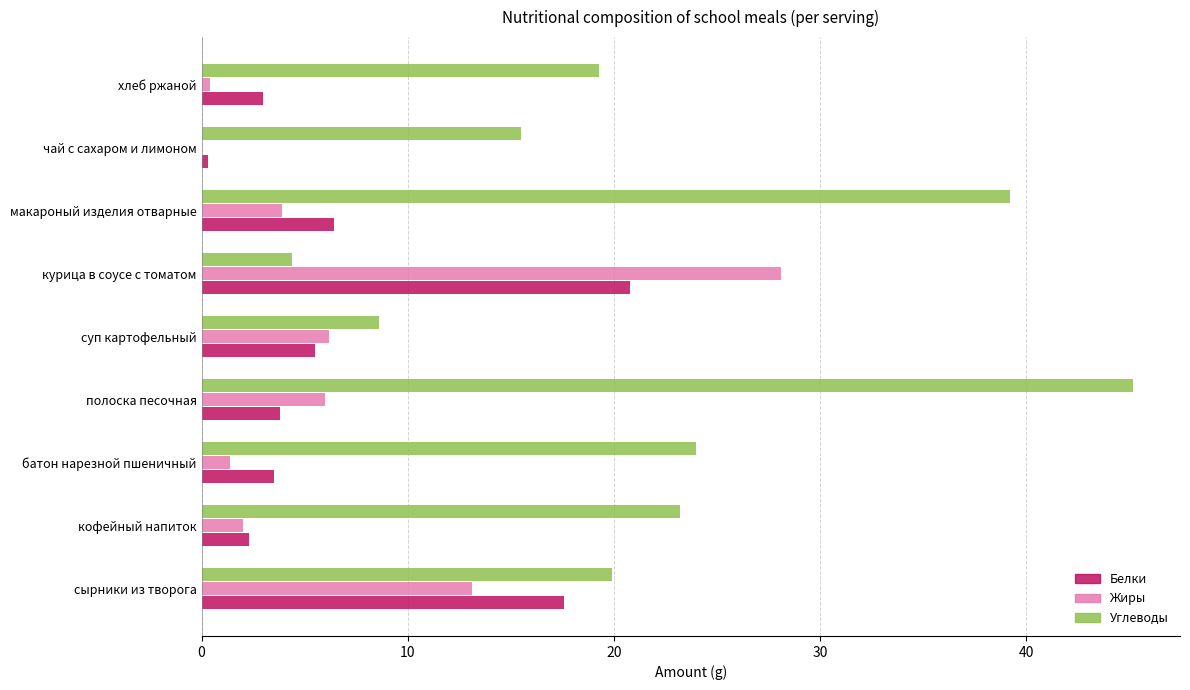

What is the sum of all Белки values?

63.2